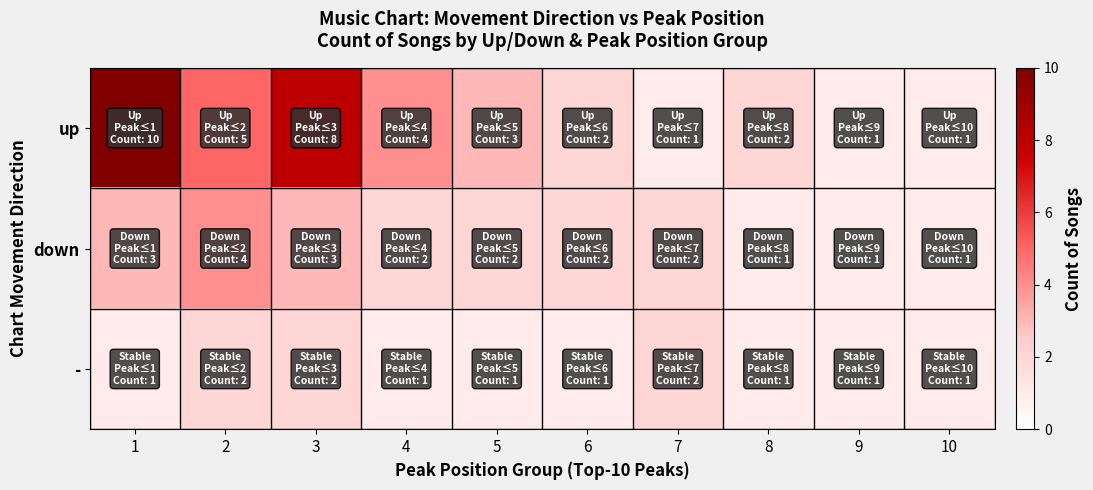

How many categories are shown in the chart?

10